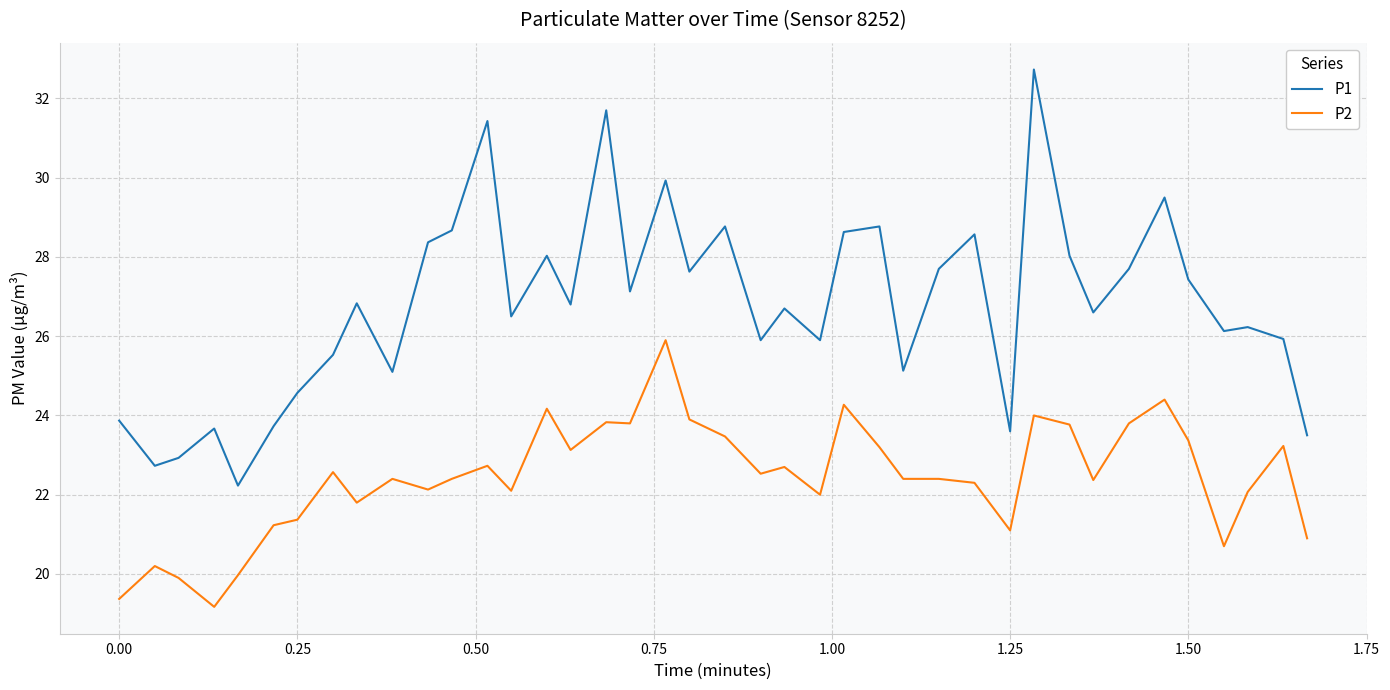

What is the difference between the maximum and minimum values in the P2 series?

6.7